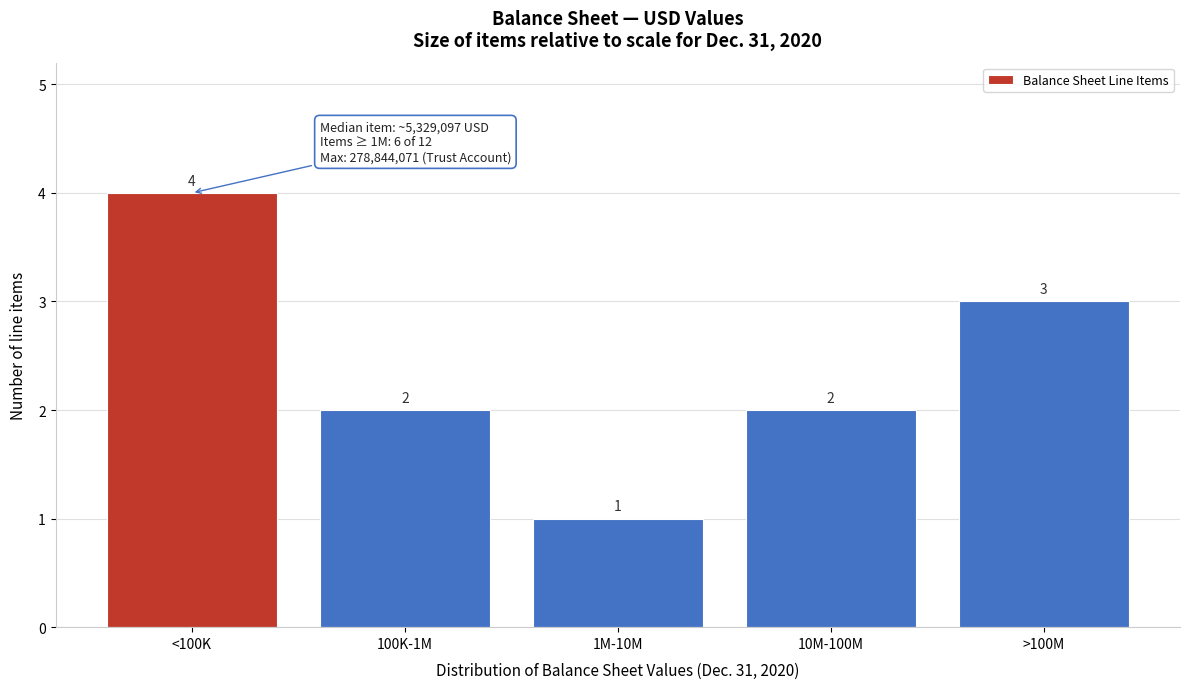

Reading right to left, transcribe all the data shown in this chart.

>100M=3	10M-100M=2	1M-10M=1	100K-1M=2	<100K=4